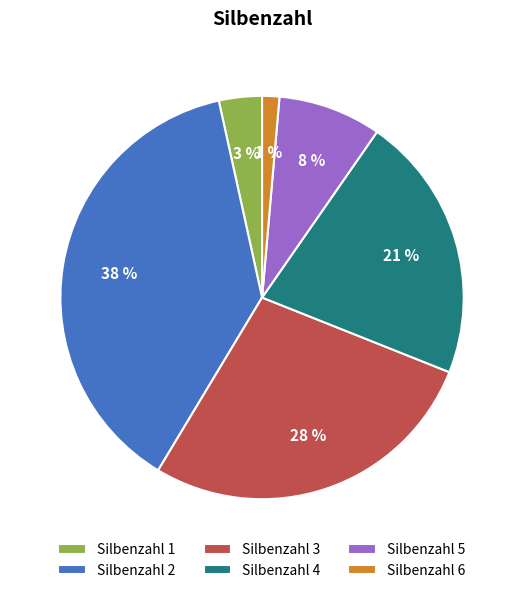

To the nearest percent, what is the difference between the largest and smallest slice percentages?

37%